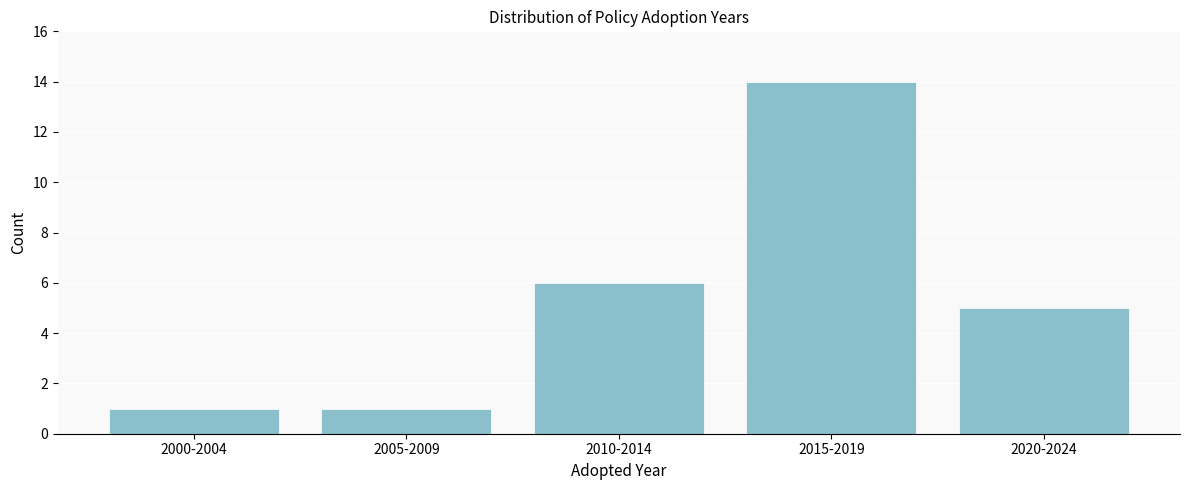

Reading left to right, list all the values displayed in this chart.

2000-2004=1	2005-2009=1	2010-2014=6	2015-2019=14	2020-2024=5